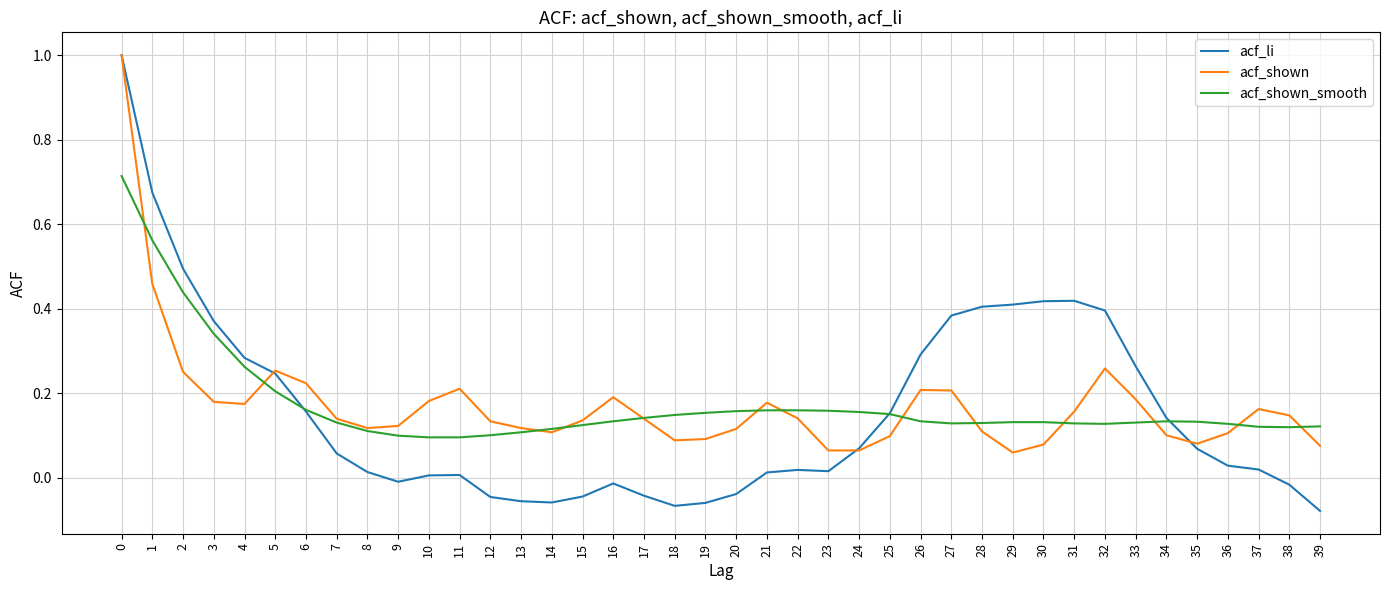

The value of acf_shown_smooth at 3 is 0.3. True or false?

True